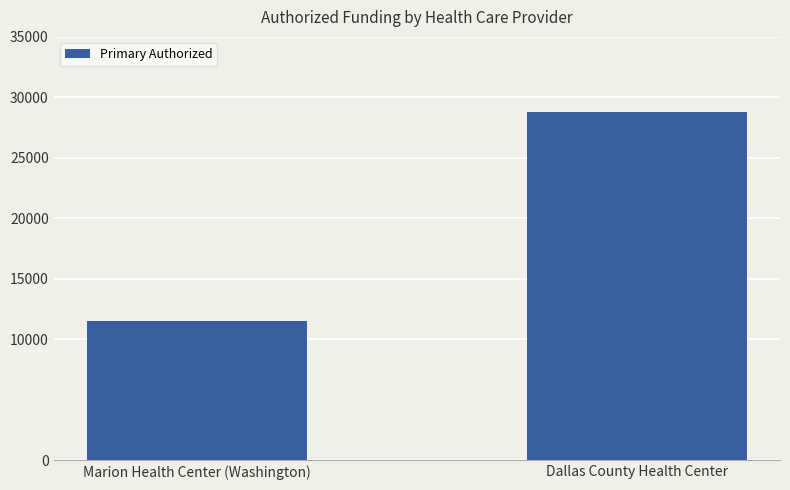

What is the value of the 1st bar from the left?

11480